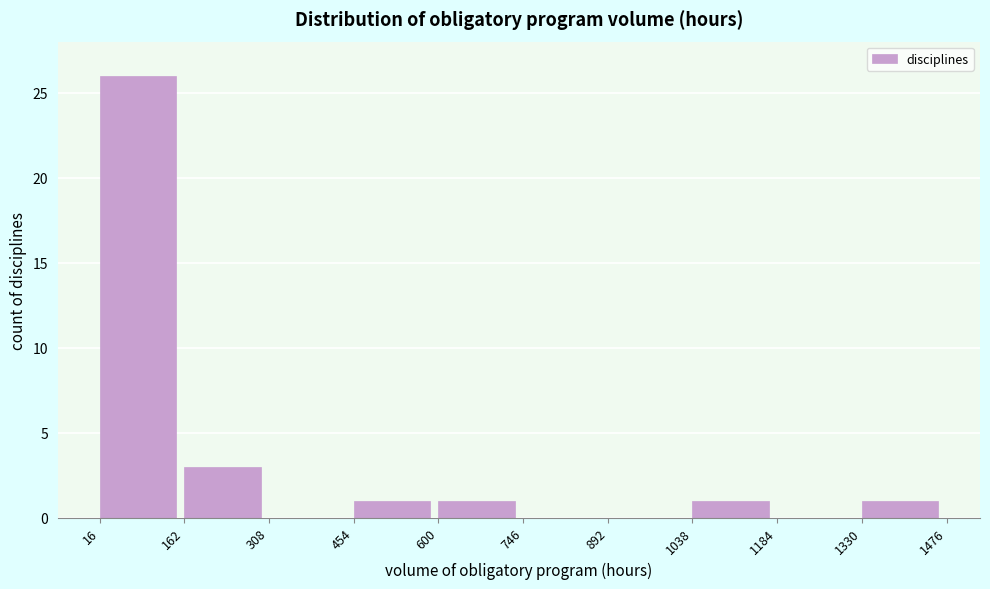

Reading left to right, transcribe this chart: for each bar, give the range it covers on the x-axis and its height. The values are not printed on the chart, so give them approximately, as read against the axis.

16 to 162: 26
162 to 308: 3
308 to 454: 0
454 to 600: 1
600 to 746: 1
746 to 892: 0
892 to 1038: 0
1038 to 1184: 1
1184 to 1330: 0
1330 to 1476: 1